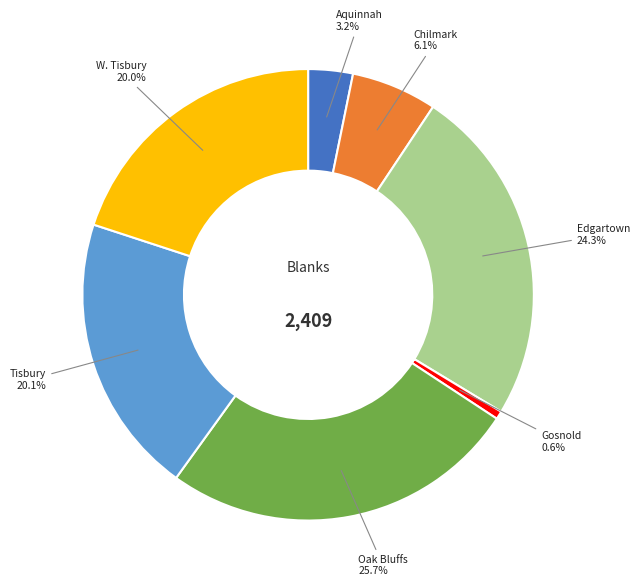

Which category has the biggest portion of the pie?

Oak Bluffs